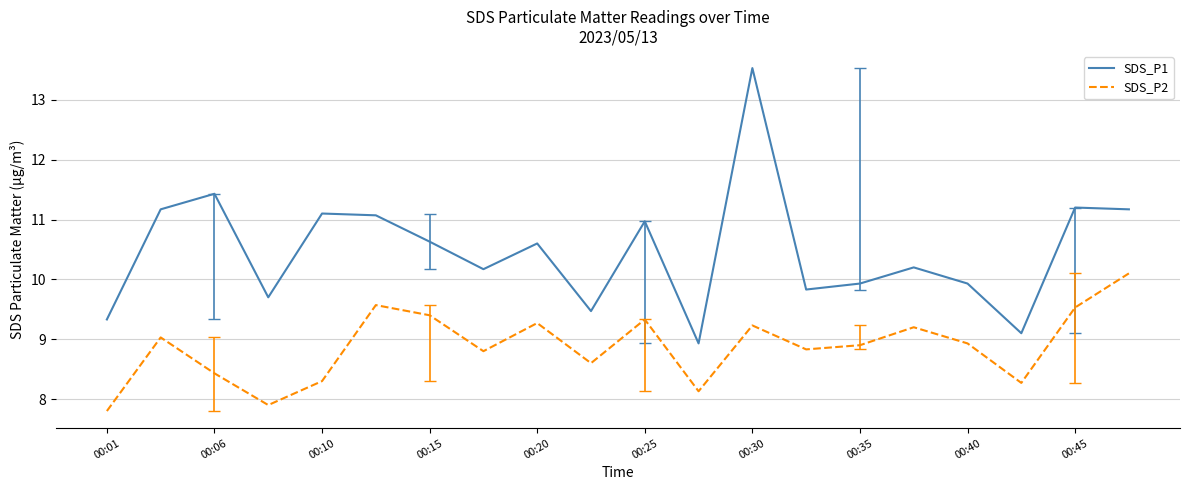

At how many categories does at least one series exceed 11?

7